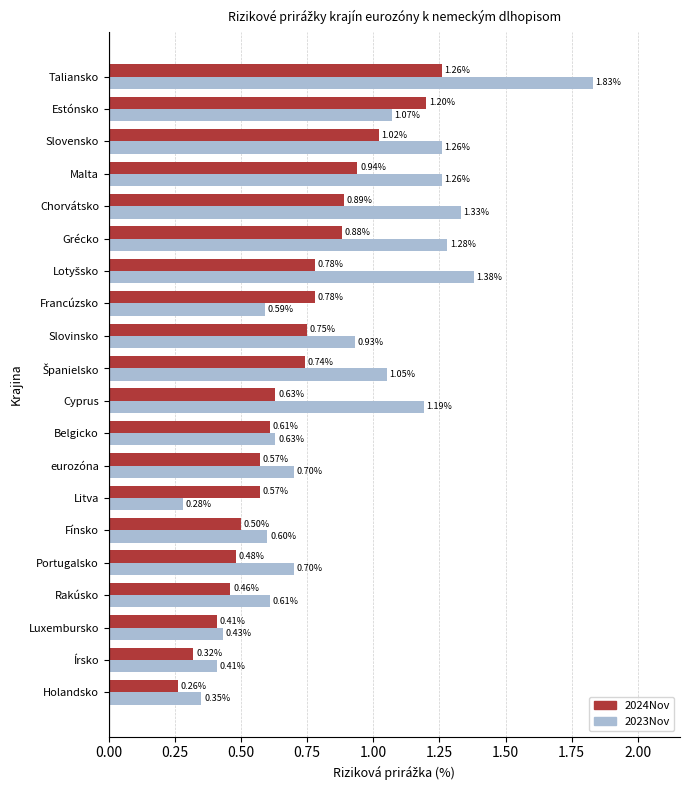

Which category has the lowest value across all series?

Holandsko